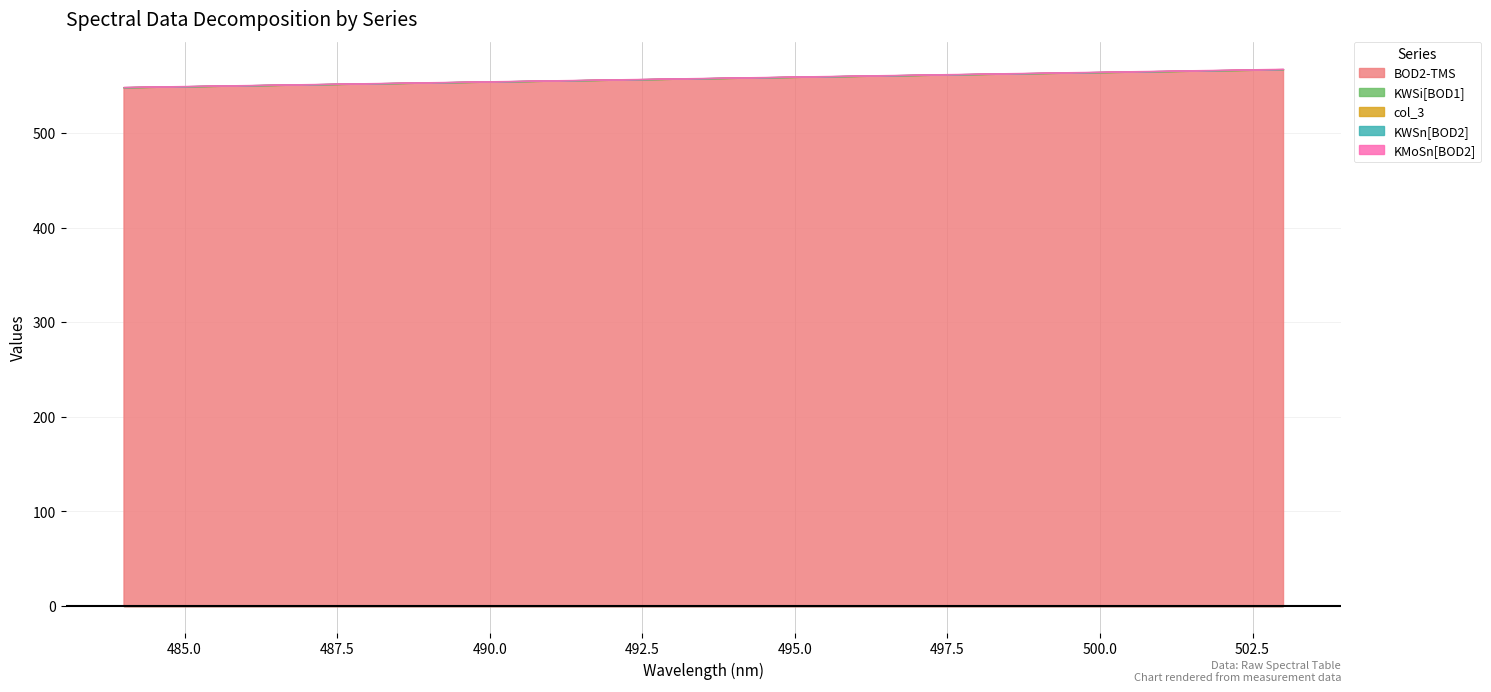

Reading left to right, what are all the values shown in this chart?

BOD2-TMS: 0=548.5	1=549.0	2=549.5	3=550.0	4=550.5	5=551.0	6=551.5	7=552.0	8=552.5	9=553.0	10=553.5	11=554.0	12=554.5	13=555.0	14=555.5	15=556.0	16=556.5	17=557.0	18=557.5	19=558.0	20=558.5	21=559.0	22=559.5	23=560.0	24=560.5	25=561.0	26=561.5	27=562.0	28=562.5	29=563.0	30=563.5	31=564.0	32=564.5	33=565.0	34=565.5	35=566.0	36=566.5	37=567.0	38=567.5
KWSi[BOD1]: 0=-0.0	1=-0.0	2=-0.0	3=-0.0	4=-0.0	5=-0.0	6=-0.0	7=-0.0	8=-0.0	9=-0.0	10=-0.0	11=-0.0	12=-0.0	13=-0.0	14=-0.0	15=-0.0	16=-0.0	17=-0.0	18=-0.0	19=-0.0	20=-0.0	21=-0.0	22=-0.0	23=-0.0	24=-0.0	25=-0.0	26=-0.0	27=-0.0	28=-0.0	29=-0.0	30=-0.0	31=-0.0	32=-0.0	33=-0.0	34=-0.0	35=-0.0	36=-0.0	37=-0.0	38=-0.0
col_3: 0=0.1	1=0.1	2=0.1	3=0.1	4=0.1	5=0.1	6=0.1	7=0.1	8=0.1	9=0.1	10=0.1	11=0.1	12=0.1	13=0.1	14=0.1	15=0.1	16=0.1	17=0.1	18=0.1	19=0.1	20=0.1	21=0.1	22=0.1	23=0.1	24=0.1	25=0.1	26=0.1	27=0.1	28=0.1	29=0.1	30=0.1	31=0.1	32=0.1	33=0.1	34=0.2	35=0.2	36=0.2	37=0.2	38=0.2
KWSn[BOD2]: 0=0.0	1=0.0	2=0.0	3=0.0	4=0.0	5=0.0	6=0.0	7=0.0	8=0.0	9=0.0	10=0.0	11=0.0	12=0.0	13=0.0	14=0.0	15=0.0	16=0.0	17=0.0	18=0.0	19=0.0	20=0.0	21=0.0	22=0.0	23=0.0	24=0.0	25=0.0	26=0.1	27=0.1	28=0.1	29=0.1	30=0.1	31=0.1	32=0.1	33=0.1	34=0.1	35=0.1	36=0.1	37=0.1	38=0.1
KMoSn[BOD2]: 0=0.2	1=0.2	2=0.2	3=0.2	4=0.2	5=0.2	6=0.2	7=0.2	8=0.2	9=0.2	10=0.2	11=0.2	12=0.3	13=0.3	14=0.3	15=0.3	16=0.3	17=0.3	18=0.3	19=0.3	20=0.3	21=0.3	22=0.3	23=0.3	24=0.3	25=0.3	26=0.3	27=0.3	28=0.3	29=0.3	30=0.3	31=0.3	32=0.3	33=0.3	34=0.3	35=0.3	36=0.3	37=0.3	38=0.3